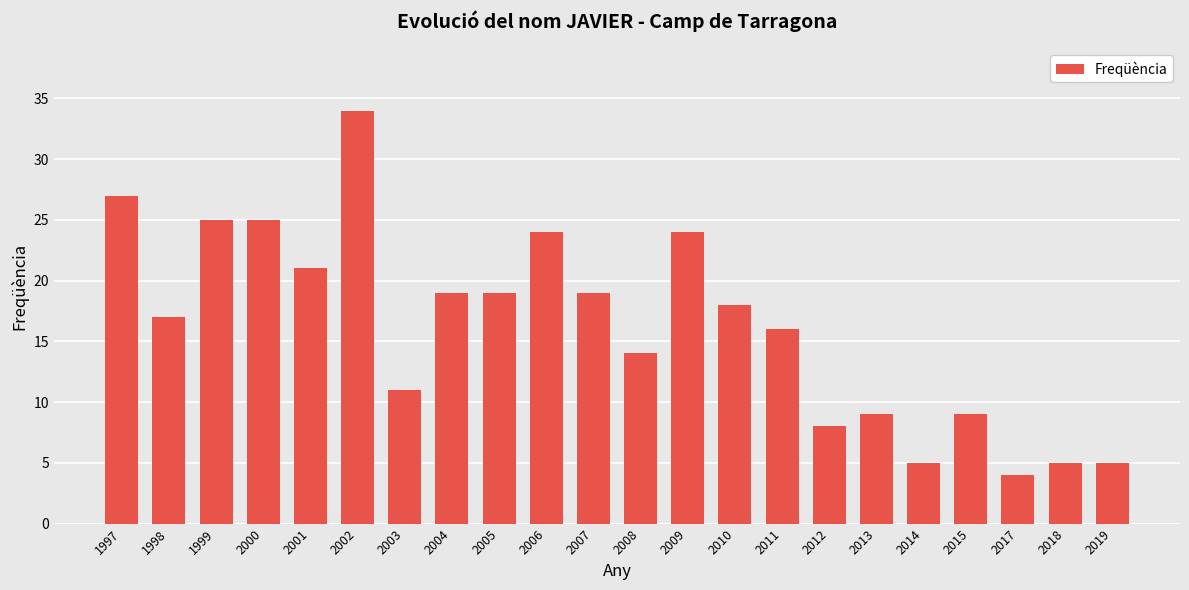

Is it true that the value at 2003 is 16?

False